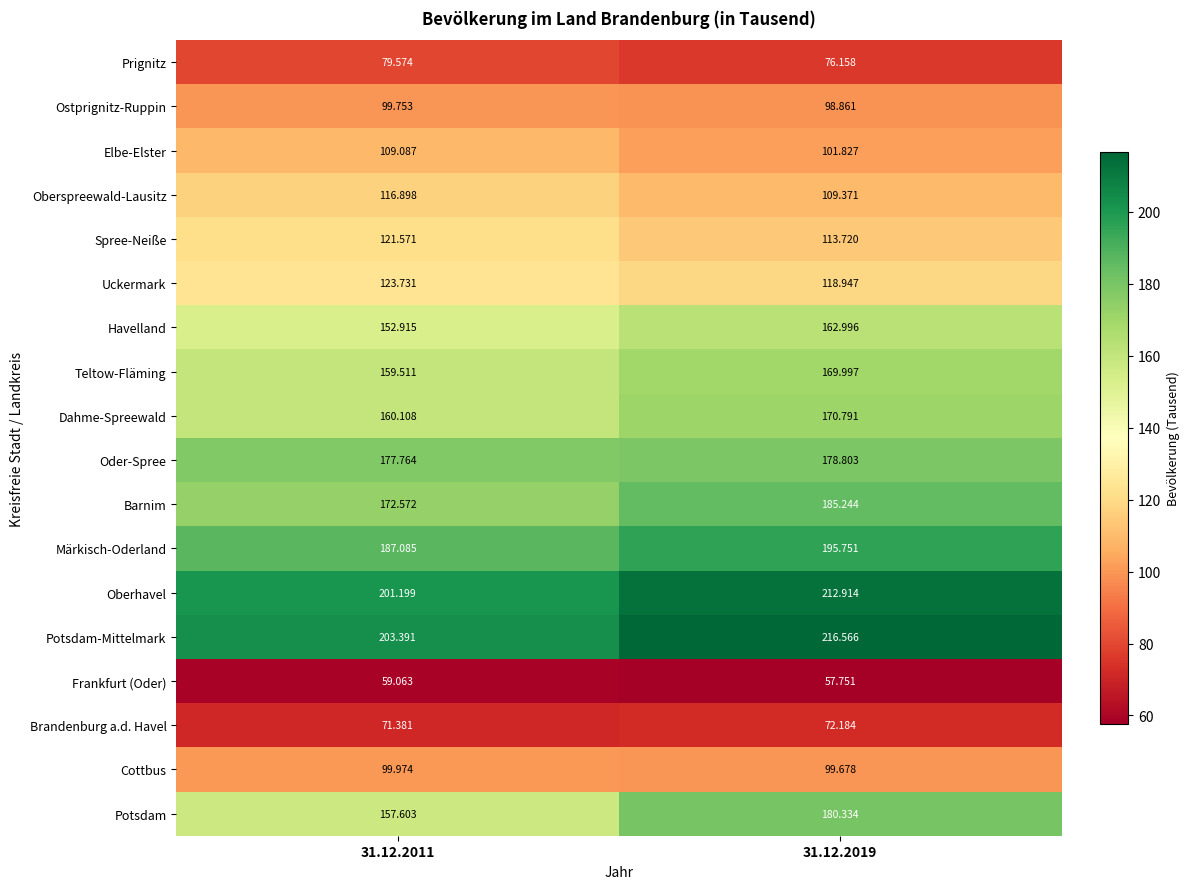

Rank the series at 31.12.2019 from highest to lowest value.

Potsdam-Mittelmark, Oberhavel, Märkisch-Oderland, Barnim, Potsdam, Oder-Spree, Dahme-Spreewald, Teltow-Fläming, Havelland, Uckermark, Spree-Neiße, Oberspreewald-Lausitz, Elbe-Elster, Cottbus, Ostprignitz-Ruppin, Prignitz, Brandenburg a.d. Havel, Frankfurt (Oder)